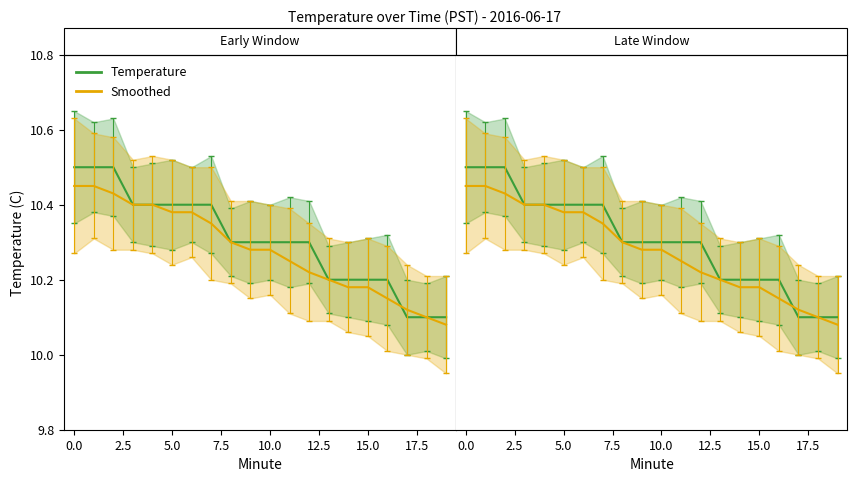

The Smoothed series shows 10.4 at 5.0. True or false?

True